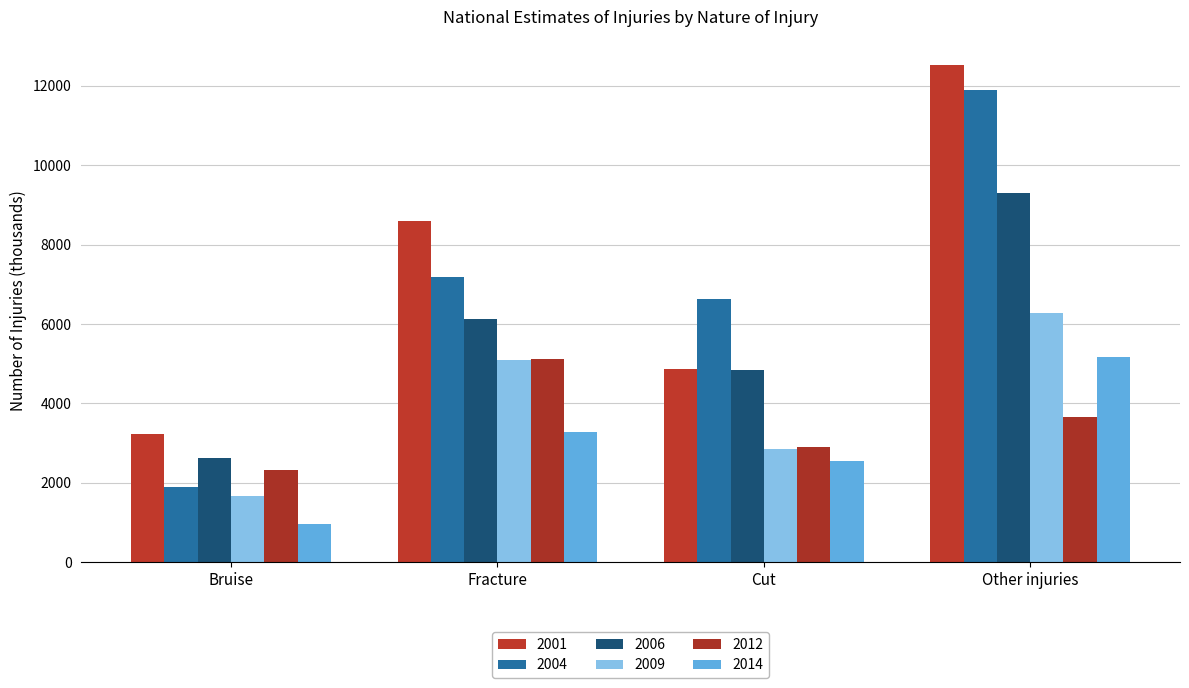

Which series has the largest total across all categories?

2001